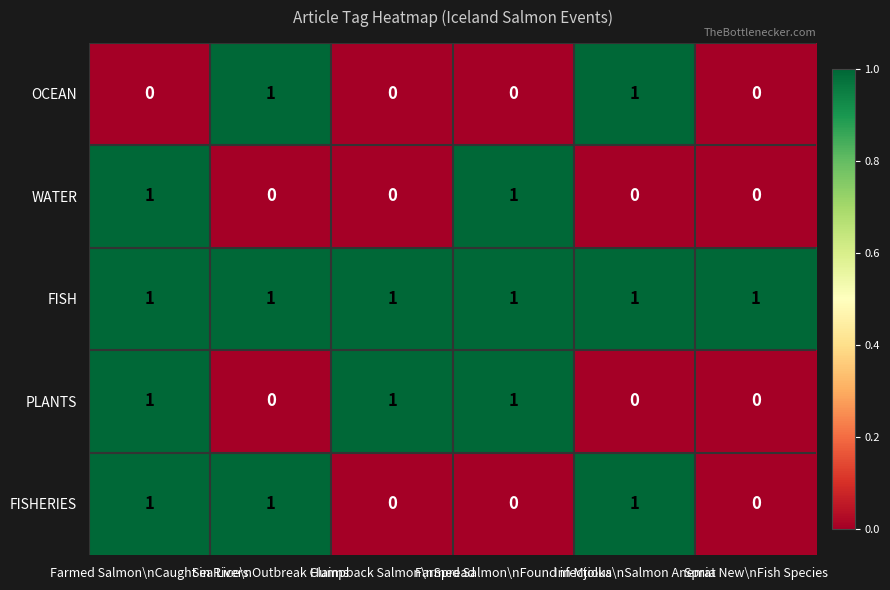

Which series has the largest total across all categories?

FISH